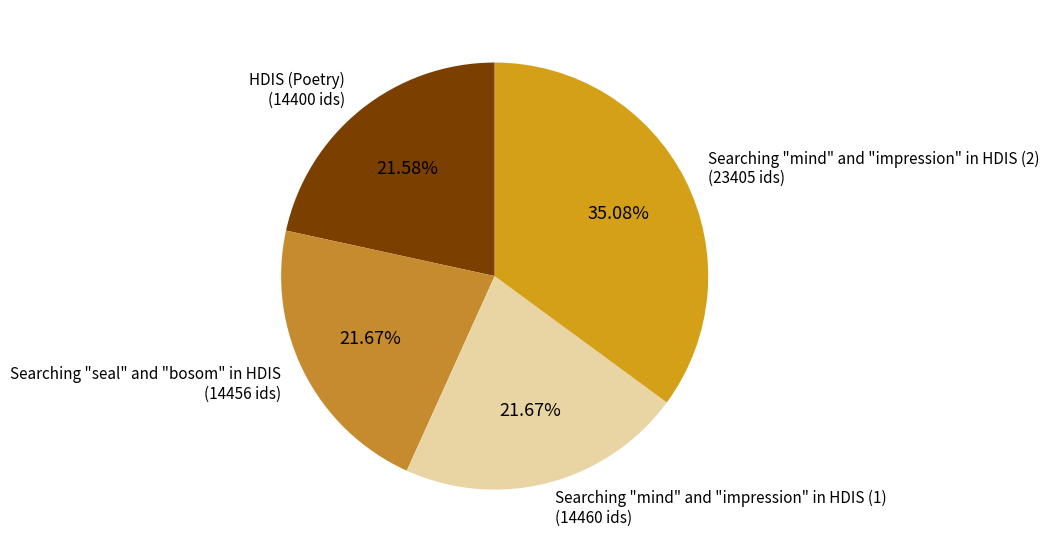

What is the ratio of the value at HDIS (Poetry) (14400 ids) to the value at Searching "mind" and "impression" in HDIS (2) (23405 ids)?

0.6